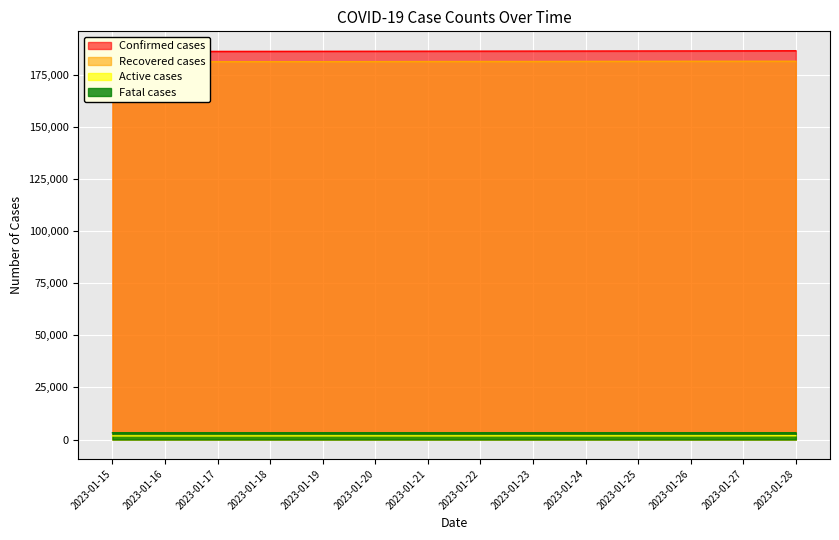

At how many categories does at least one series exceed 46392?

14